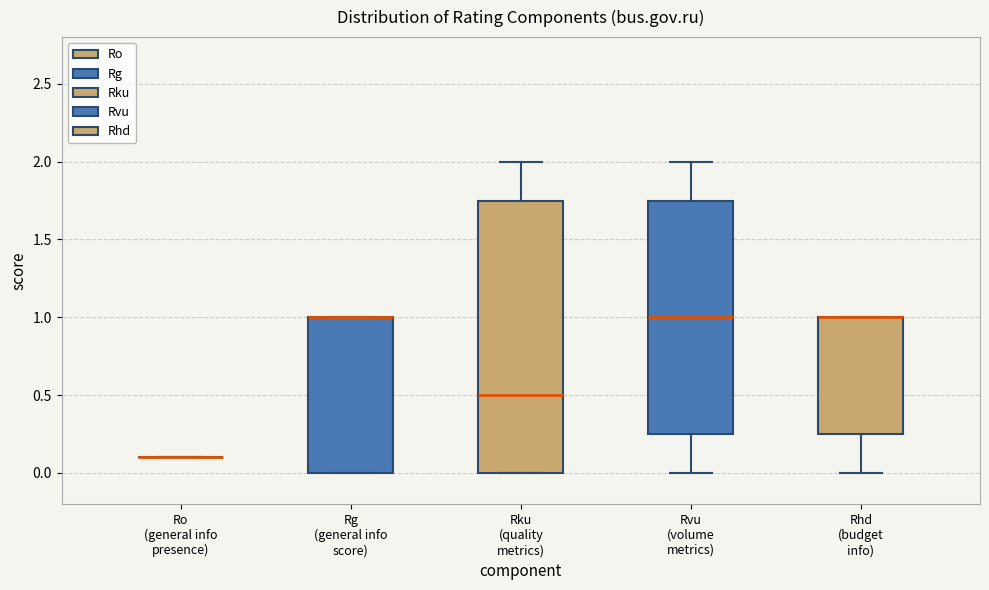

Where does the median line of the box for Rku (quality metrics) sit on the y-axis? The values are not printed on the chart, so give them approximately, as read against the axis.

0.50